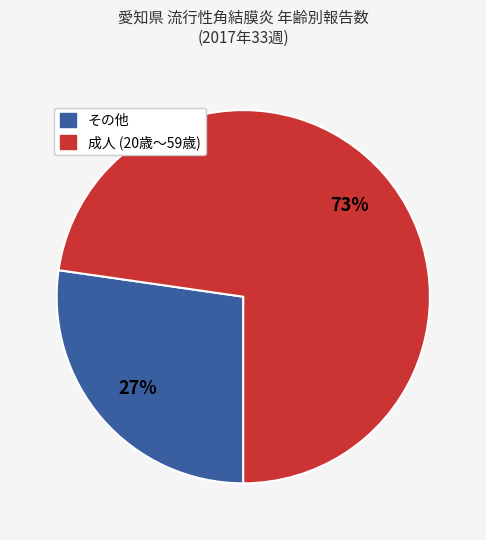

Does any single category account for the majority?

Yes